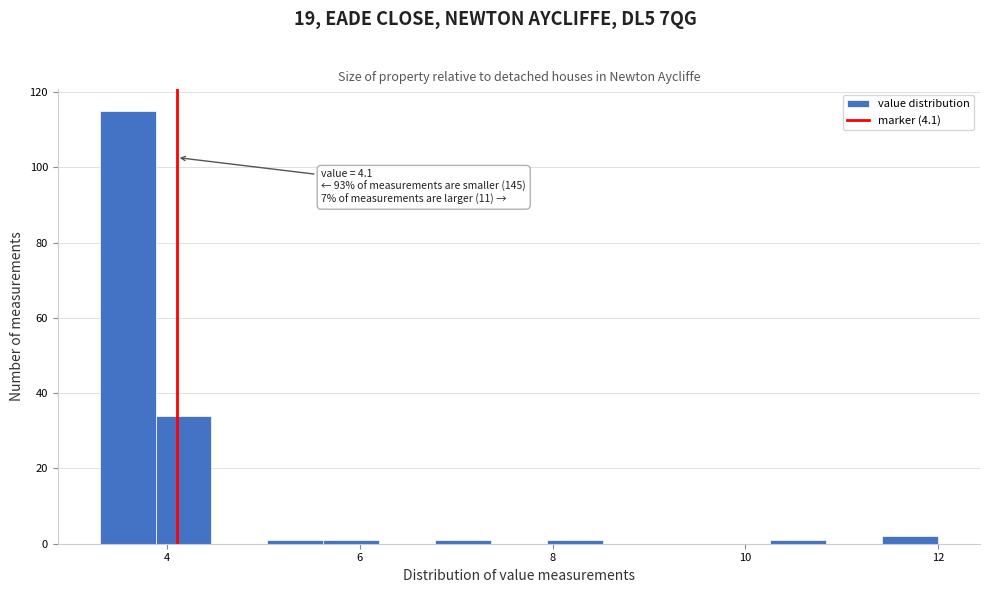

Read against the x-axis, roughly where is the centre of the tallest bar?

3.6